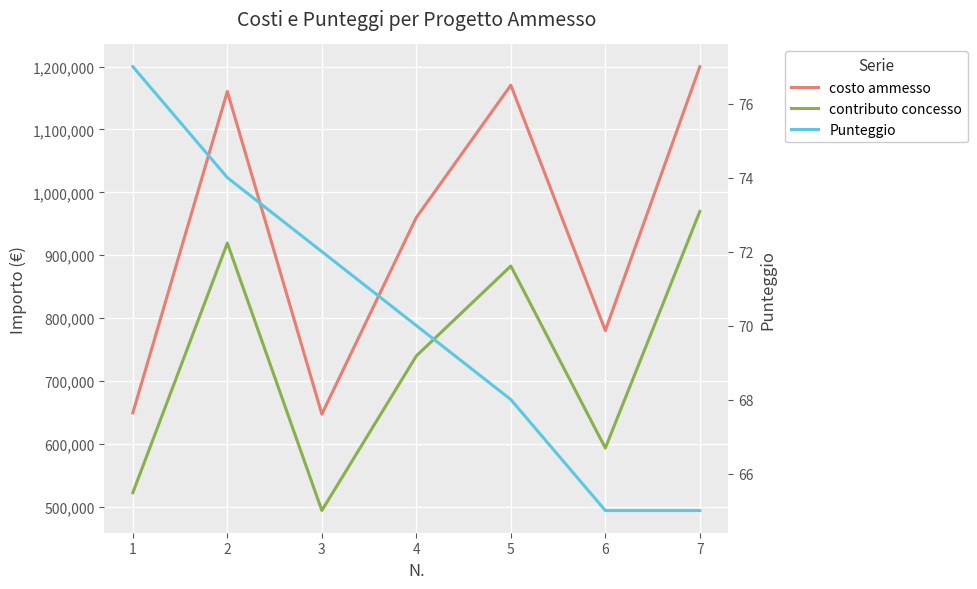

True or false: costo ammesso and Punteggio cross at least once.

False